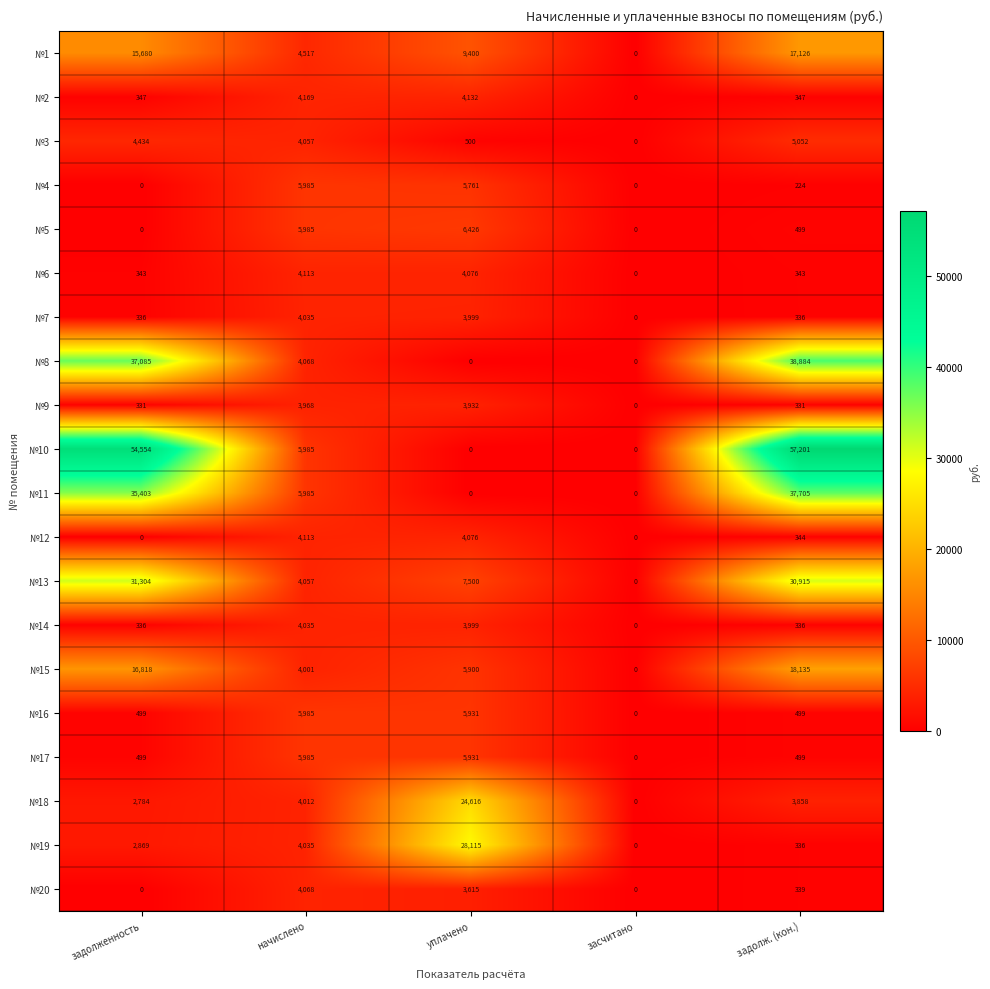

What is the spread (max minus min) of values at начислено?

2017